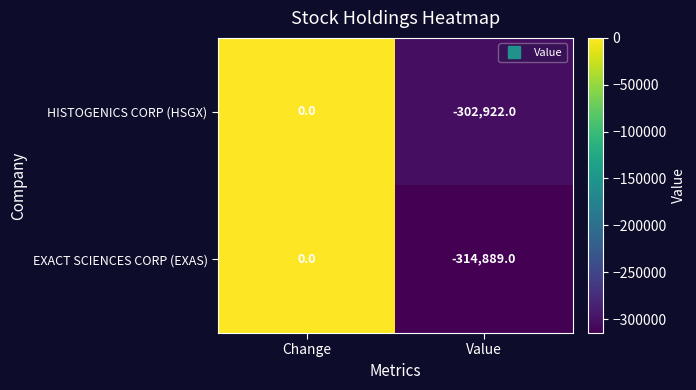

At which category is the sum across all series the highest?

Change